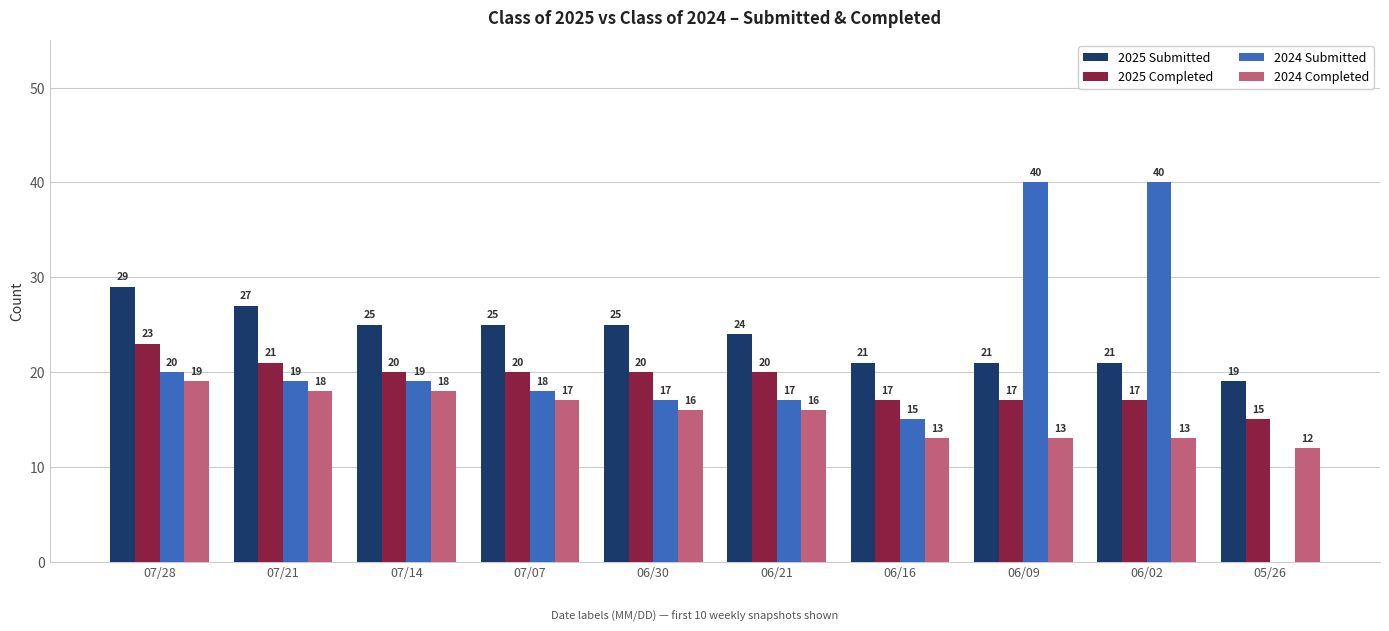

The 2024 Submitted series shows 19 at 07/14. True or false?

True